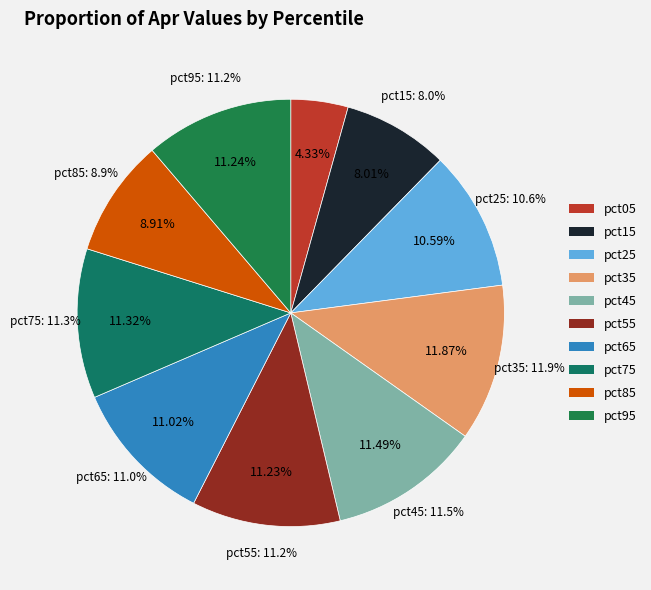

To the nearest percent, what is the difference between the pct25 and pct35 slice percentages?

1%